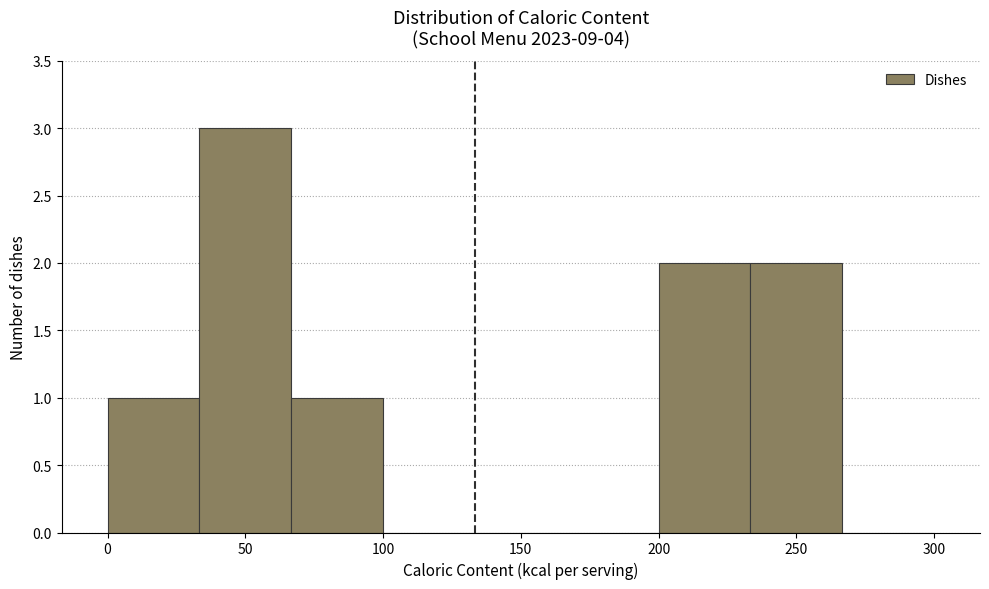

Over which range of the x-axis is the bar tallest?

35 to 65